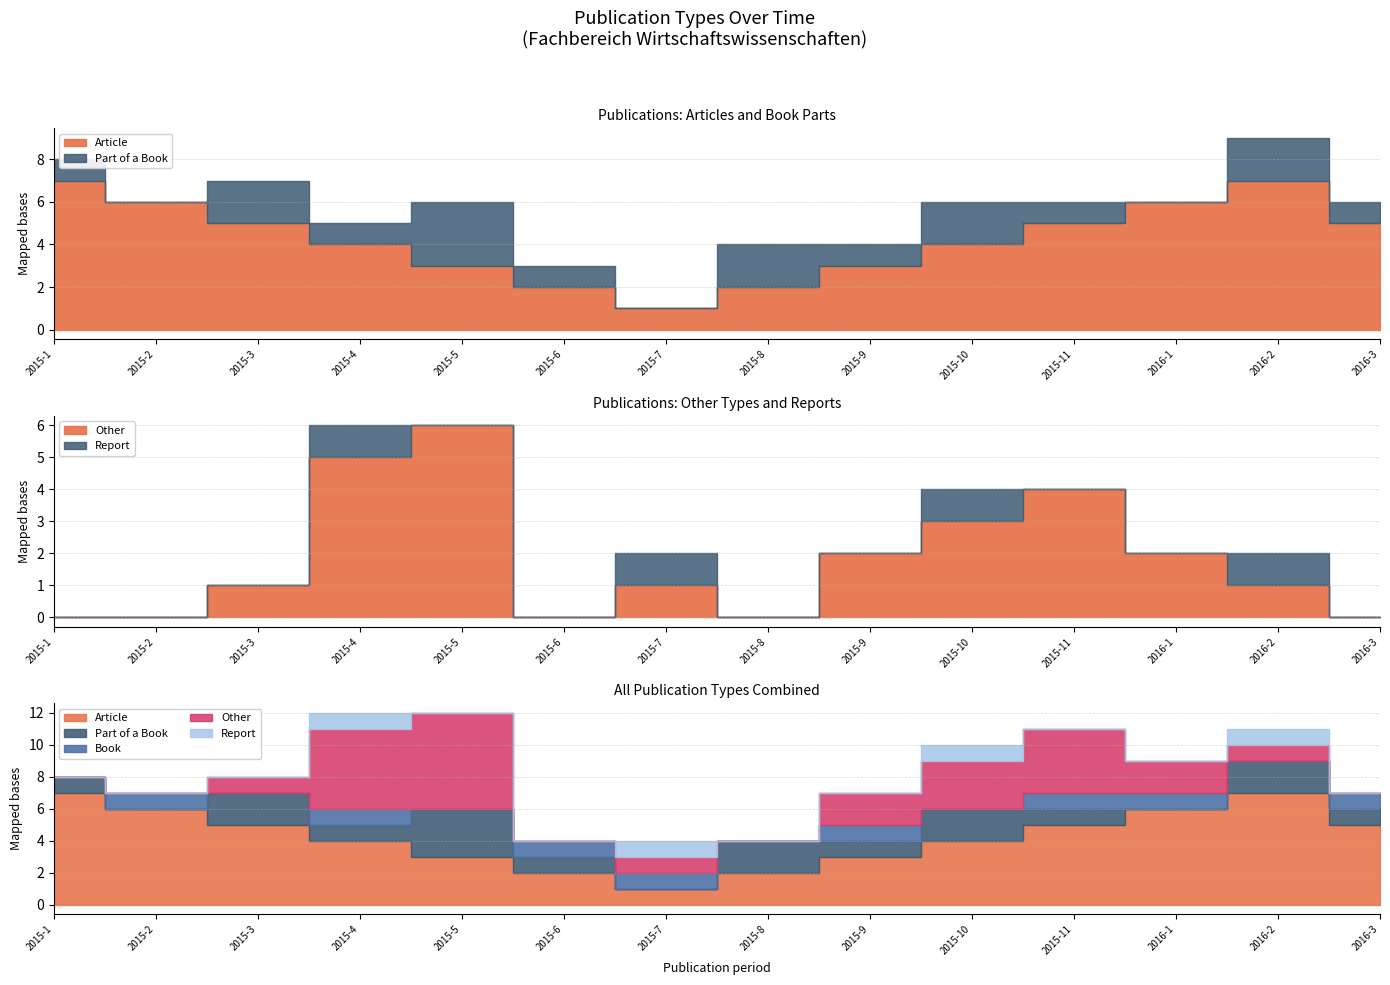

What is the label of the 1st point from the right?

2016-3